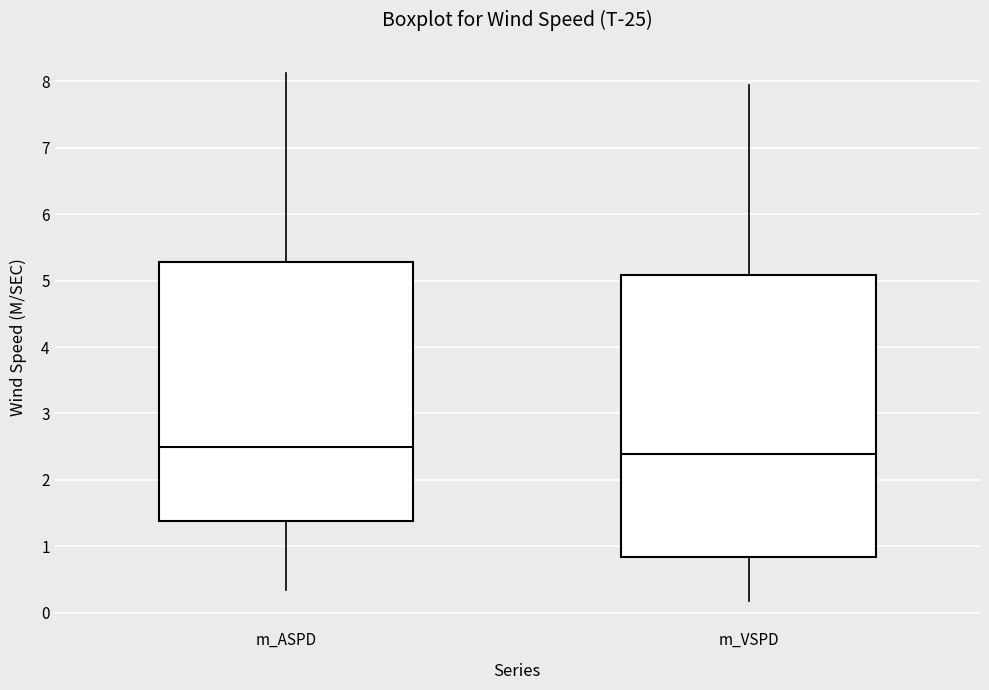

Which box is the tallest, from its lower edge to its upper edge?

m_VSPD